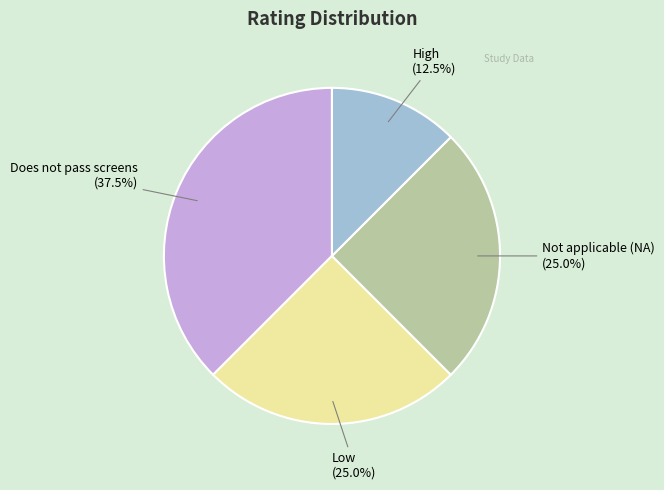

Is High the majority of the pie?

No